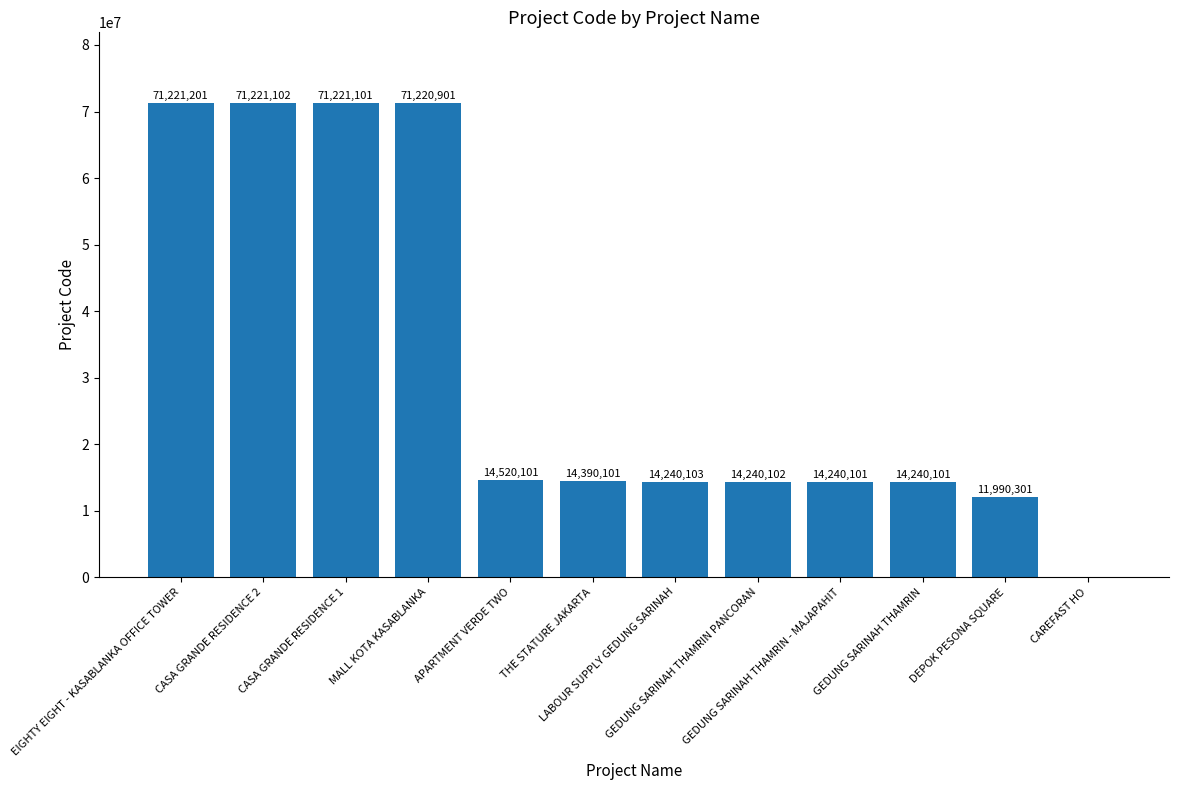

Is it true that the value at APARTMENT VERDE TWO is 4237110?

False